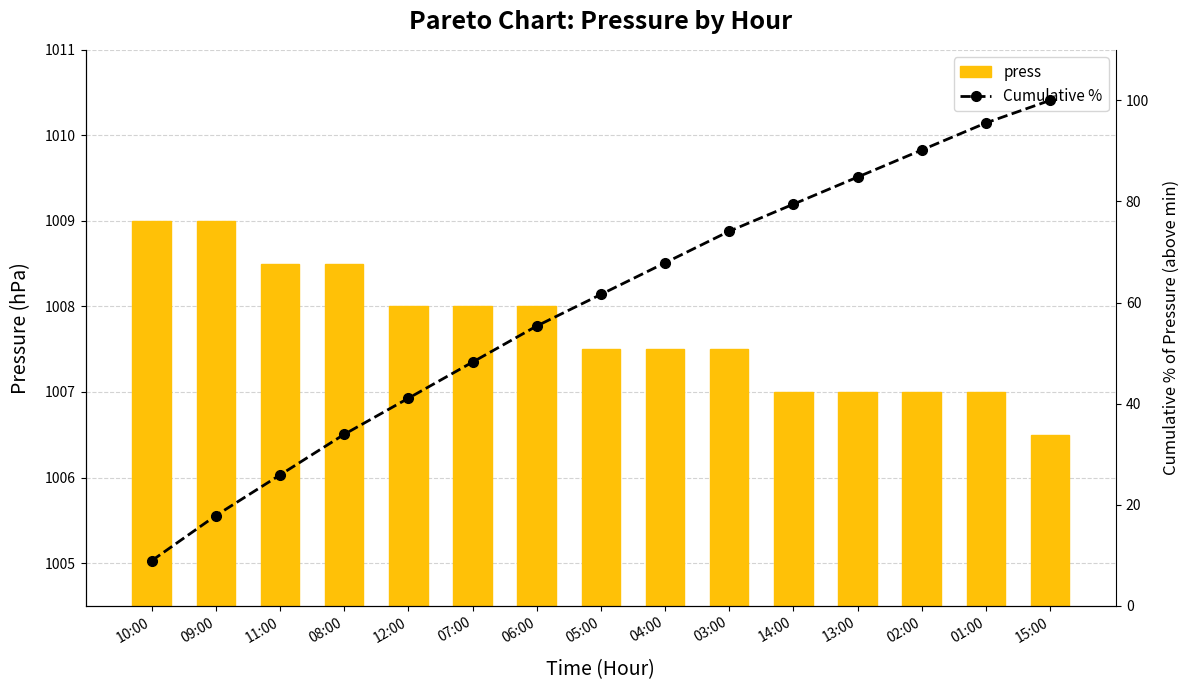

Does the chart contain stacked bars?

No